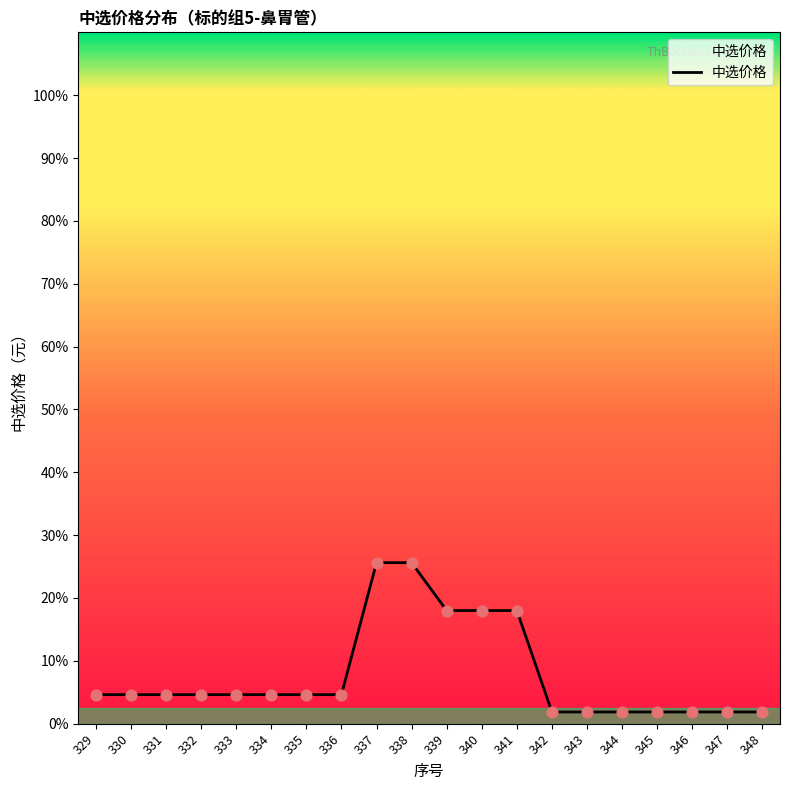

What is the ratio of the value at 331 to the value at 346?

2.5